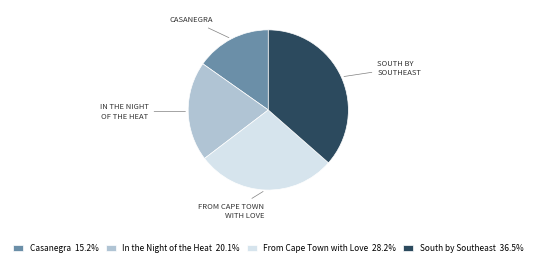

Is there a majority slice in this chart?

No